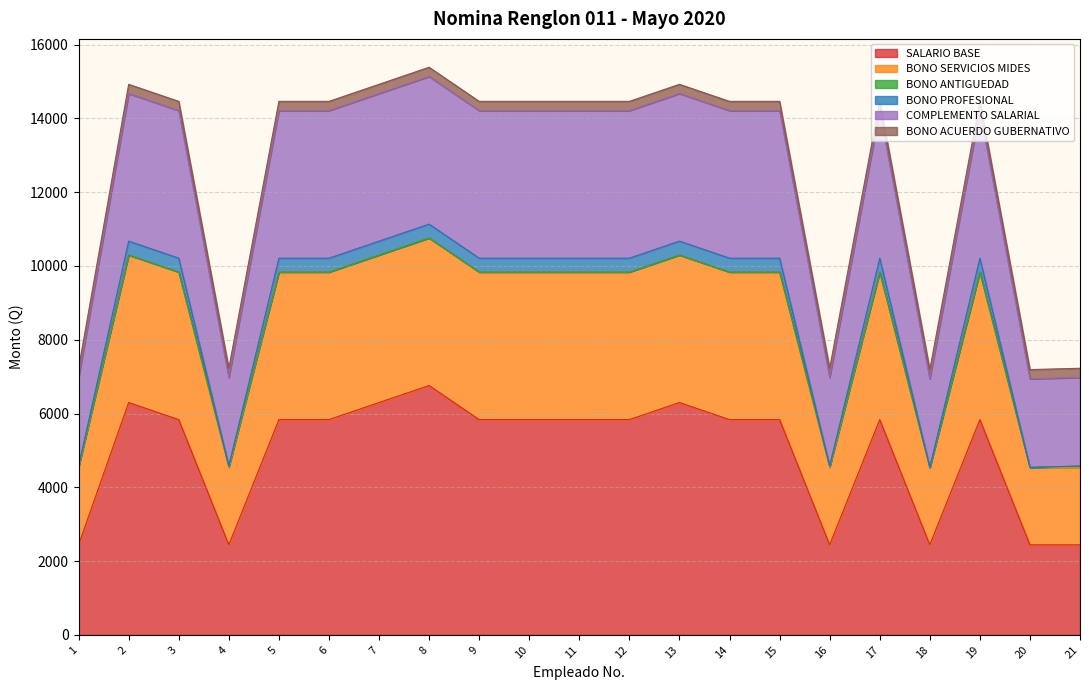

What is the minimum value for SALARIO BASE?

2441